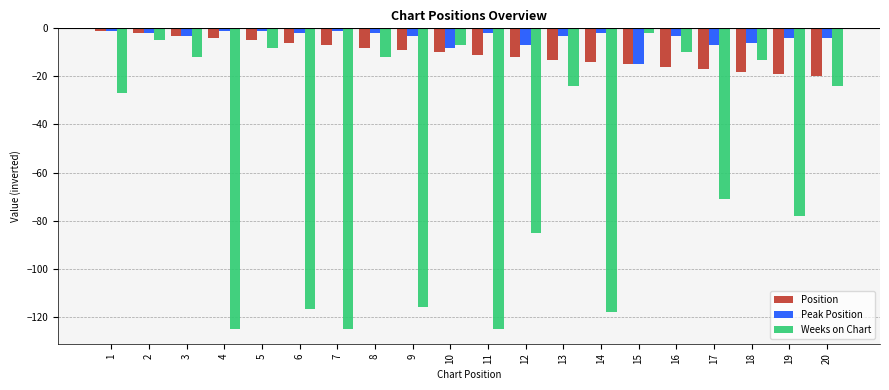

What is the lowest value of the Peak Position series?

-15